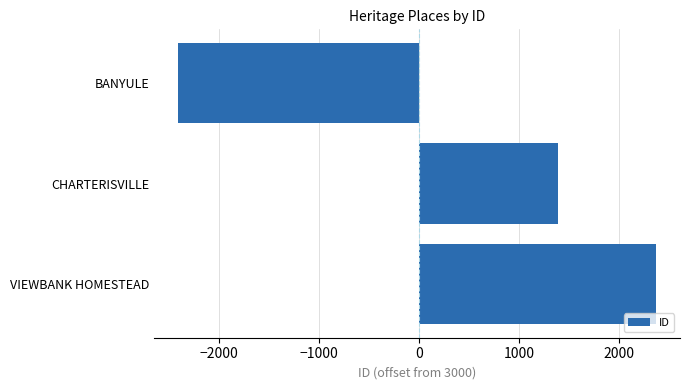

Does the chart contain stacked bars?

No